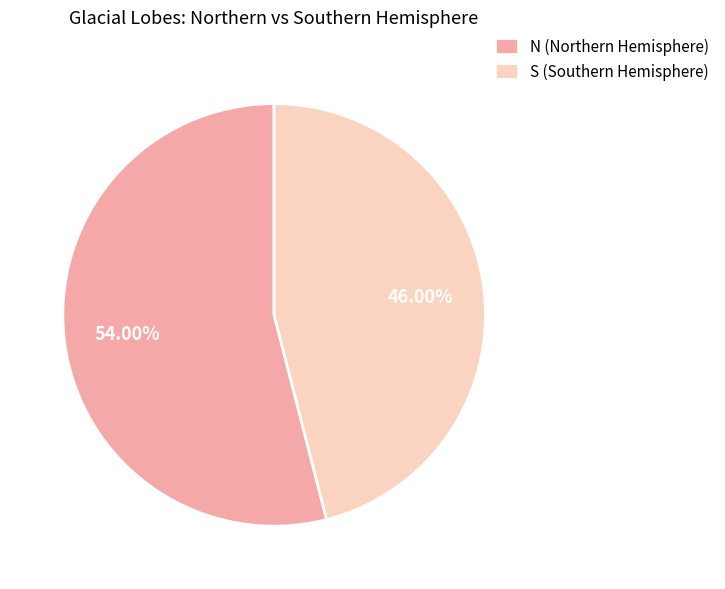

What percentage is the N slice, to the nearest percent?

54%